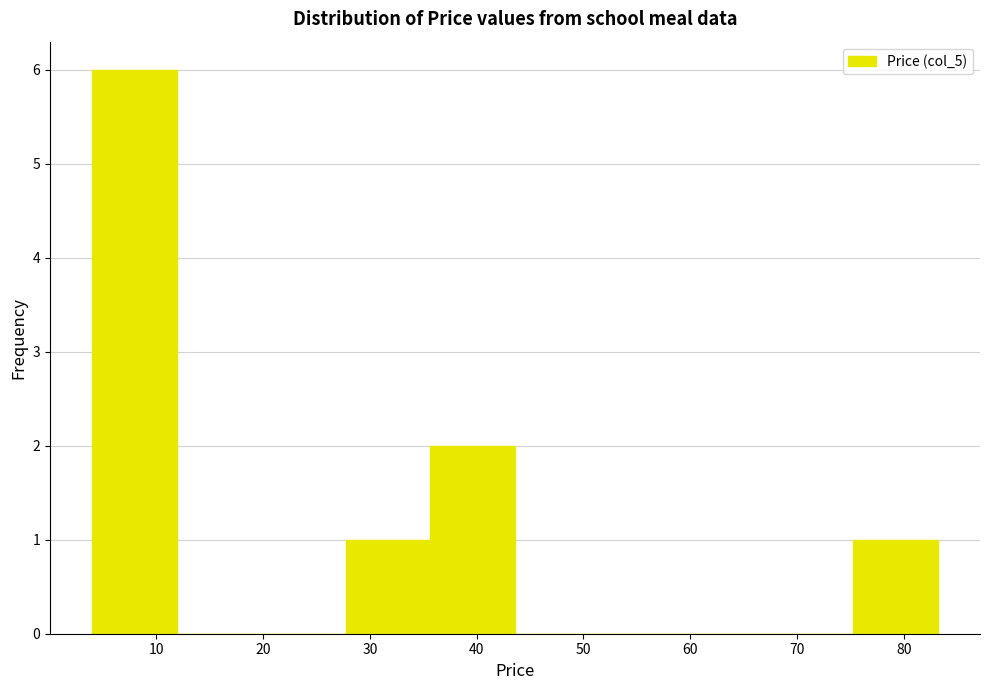

Reading left to right, transcribe this chart: for each bar, give the range it covers on the x-axis and its height. Neither the bar edges nor the heights are printed on the chart, so give them approximately, as read against the axes.

4 to 12: 6
12 to 20: 0
20 to 28: 0
28 to 36: 1
36 to 44: 2
44 to 52: 0
52 to 59: 0
59 to 67: 0
67 to 75: 0
75 to 83: 1